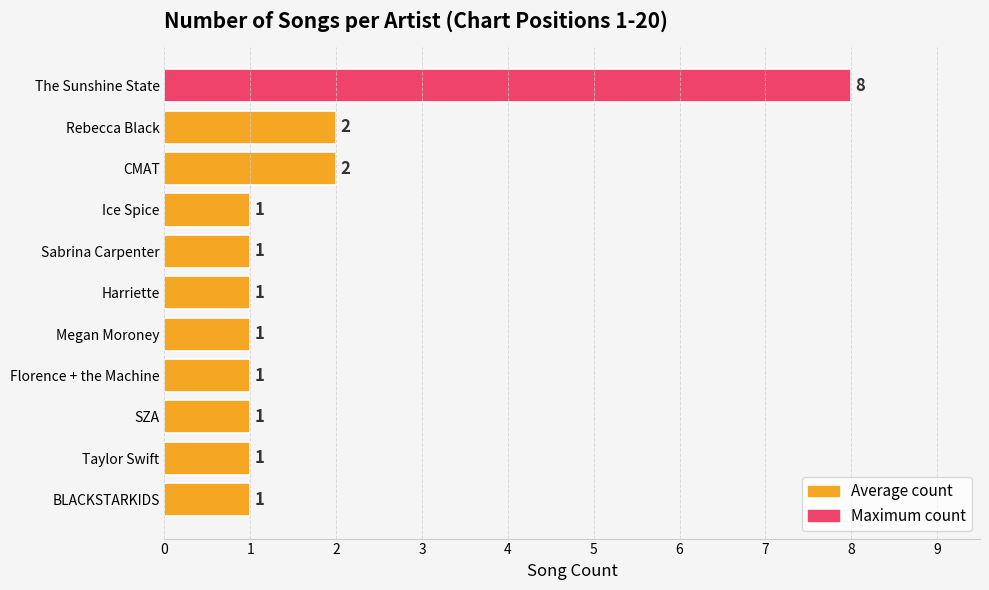

What is the value of the 7th bar from the top?

1